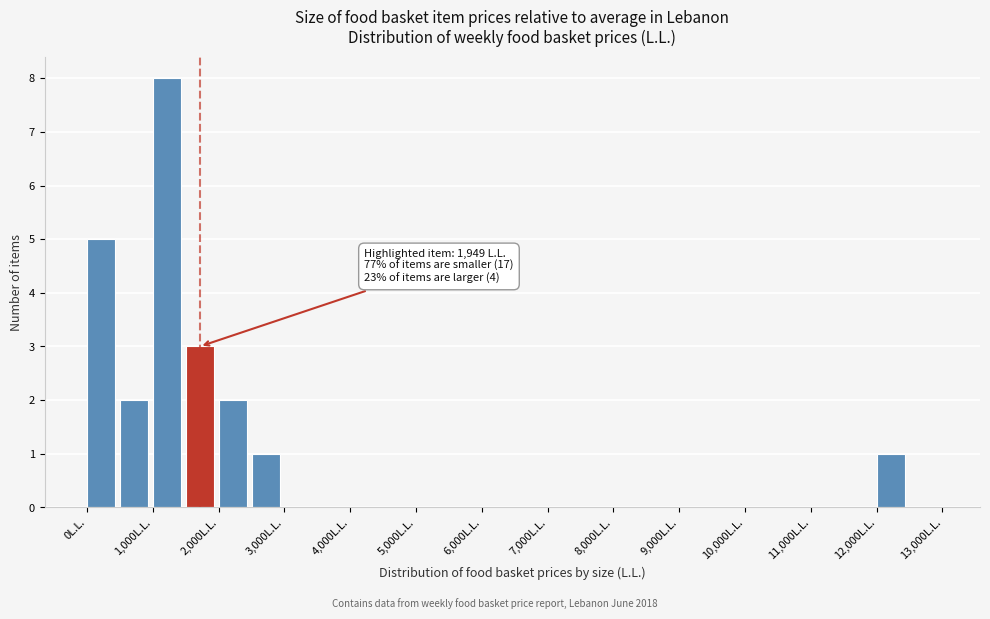

Over which range of the x-axis is the bar tallest?

1000 to 1500